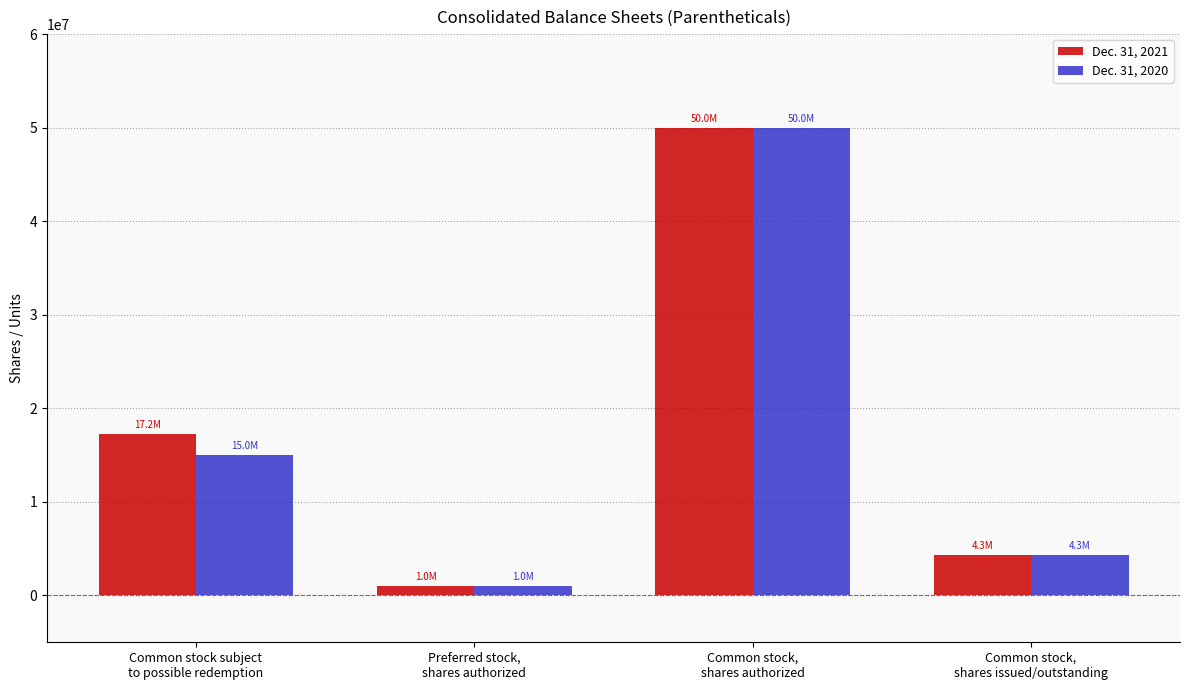

What is the value of the Dec. 31, 2020 bar at the 3rd from the left?

50000000